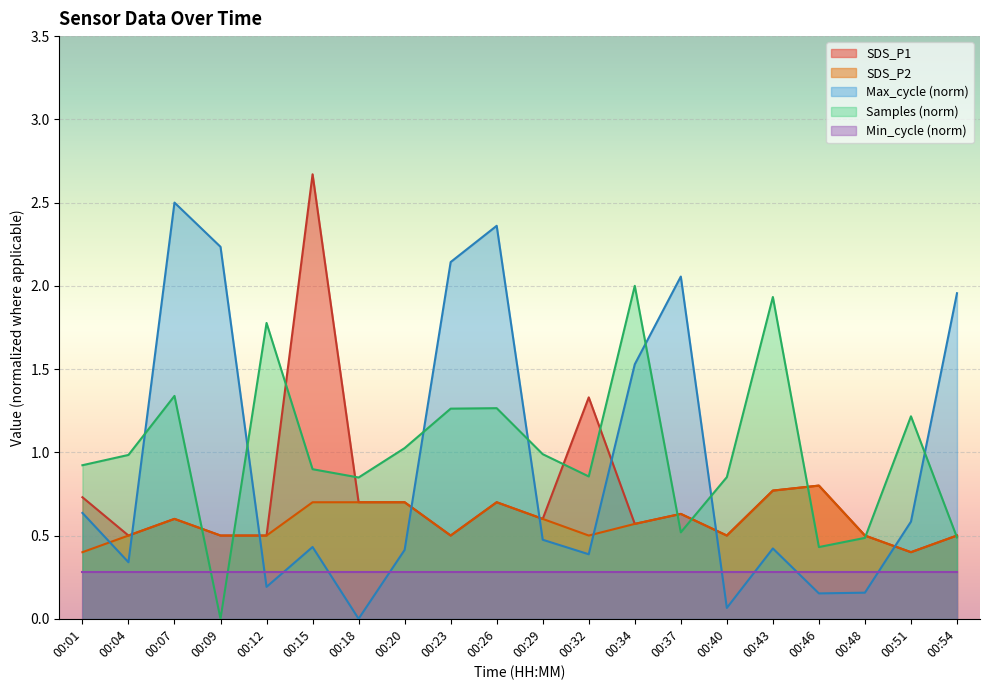

Which series has the largest total across all categories?

Samples (norm)